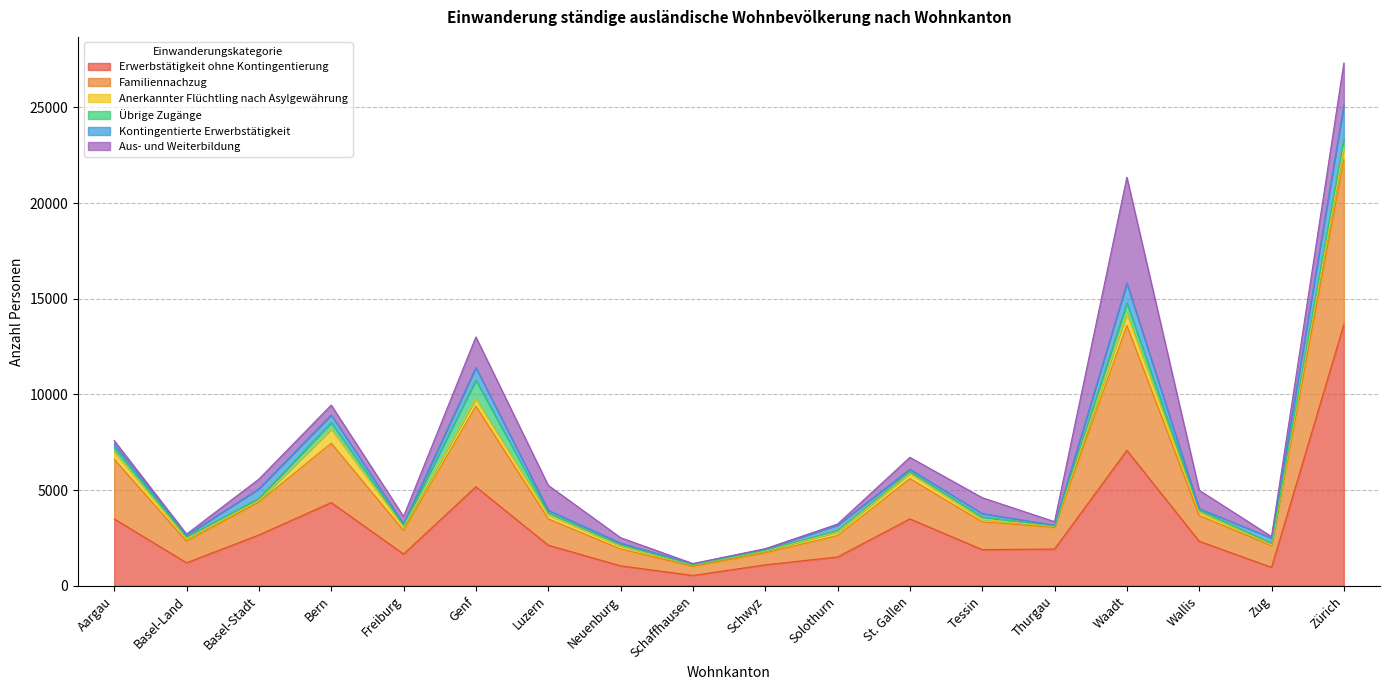

What is the maximum value shown in the chart?

13656